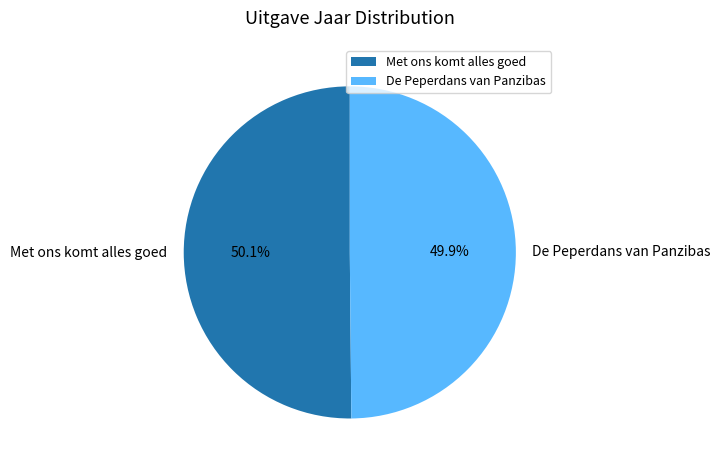

Combined, what portion of the pie is De Peperdans van Panzibas and Met ons komt alles goed?

100.0%